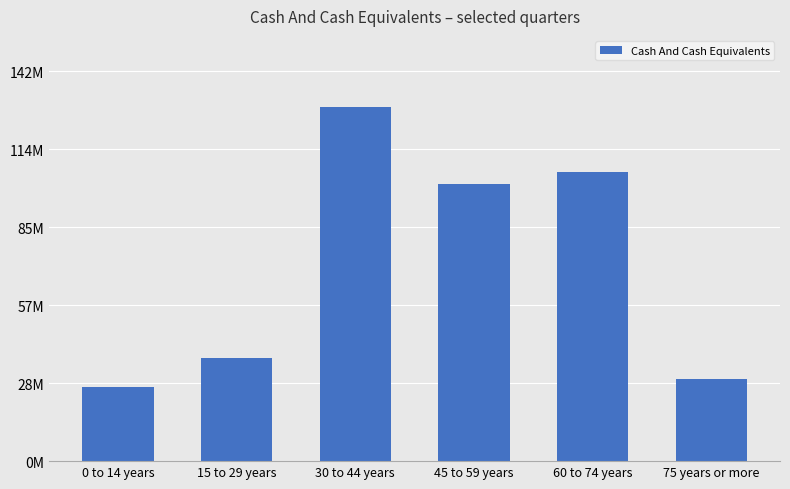

Rank the categories by value from highest to lowest.

30 to 44 years, 60 to 74 years, 45 to 59 years, 15 to 29 years, 75 years or more, 0 to 14 years